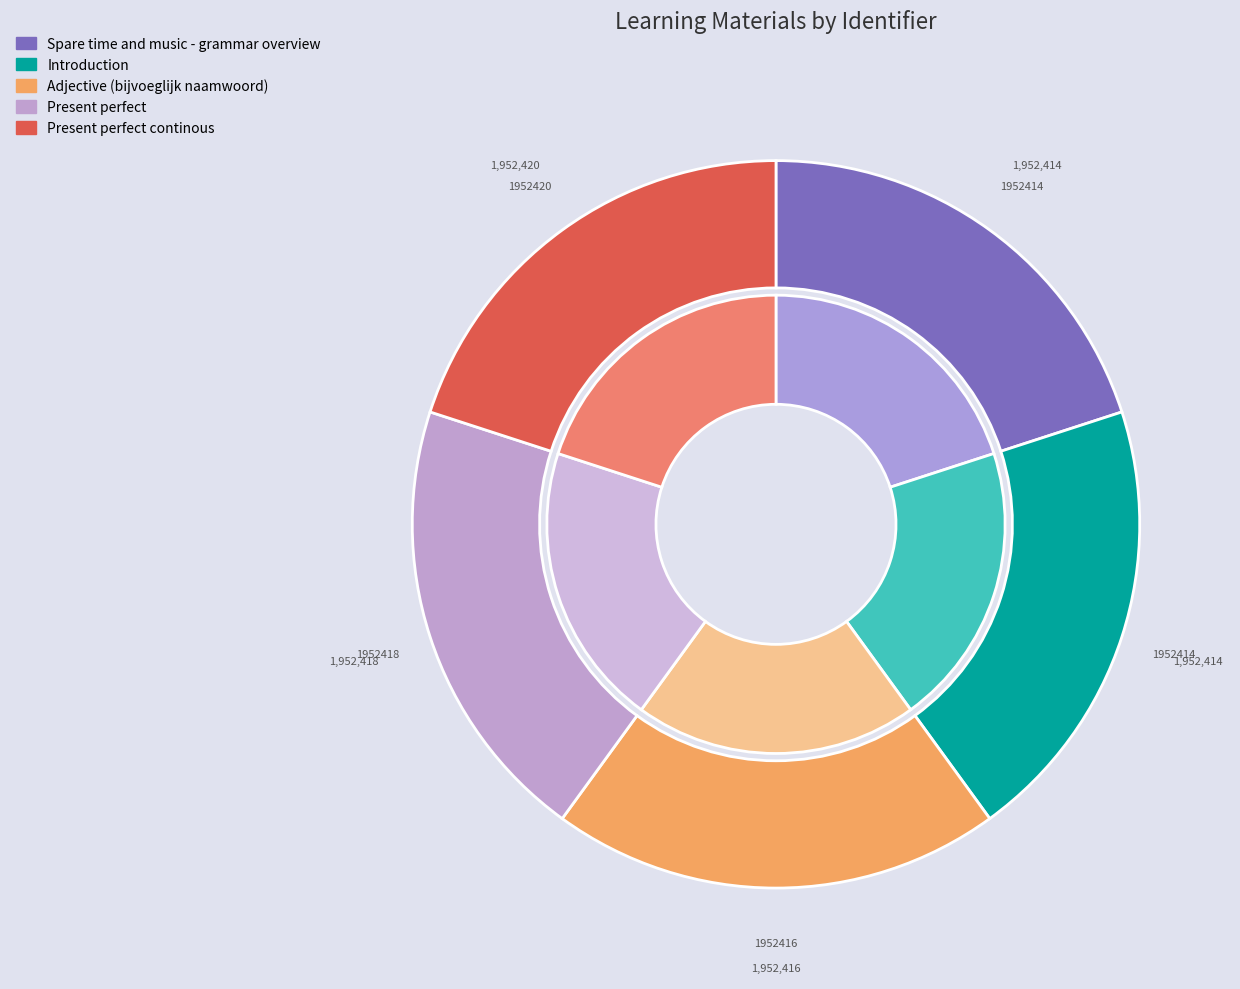

Is there any slice that represents more than half of the pie?

No